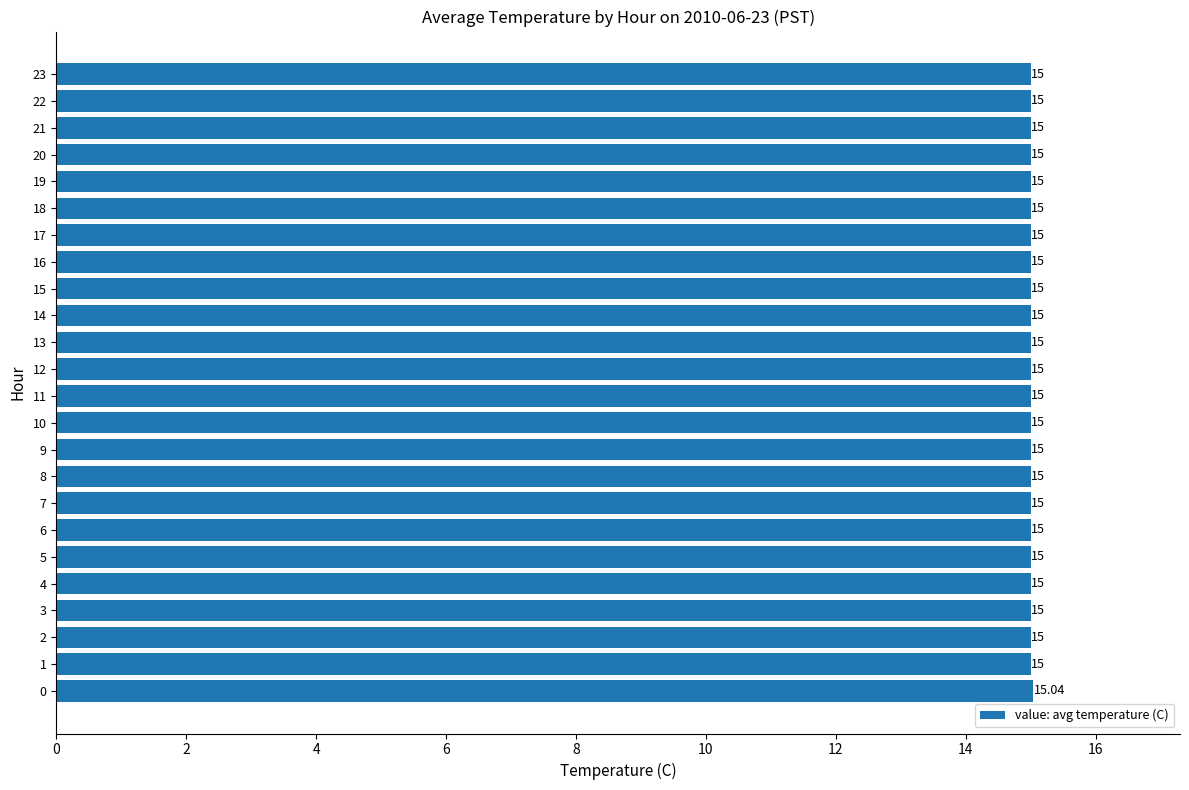

Approximately how many times larger is the value at 17 compared to 16?

1.0